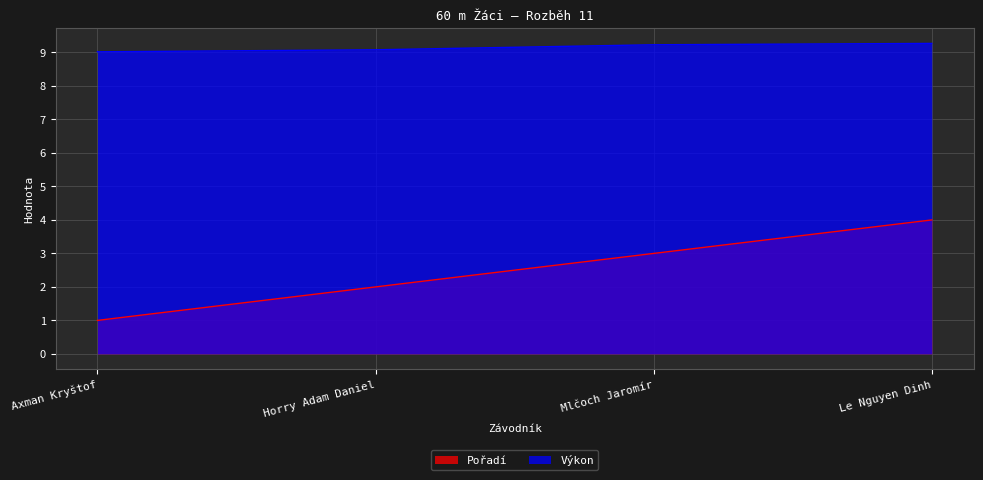

True or false: Výkon has more than 0 points higher than both neighbors.

False